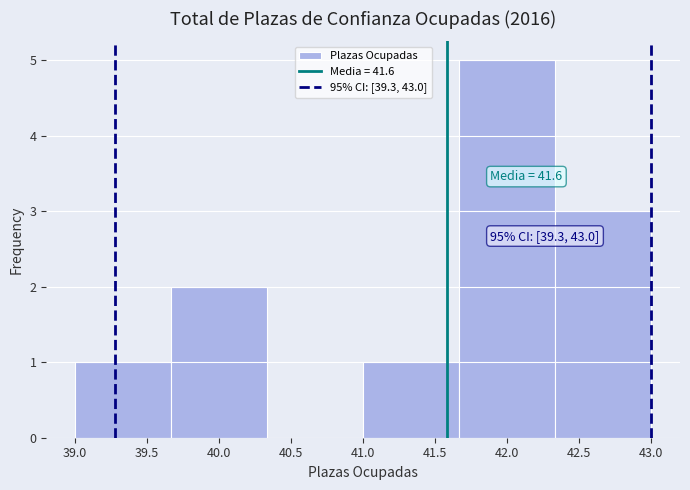

Over which range of the x-axis is the bar tallest?

41.65 to 42.35